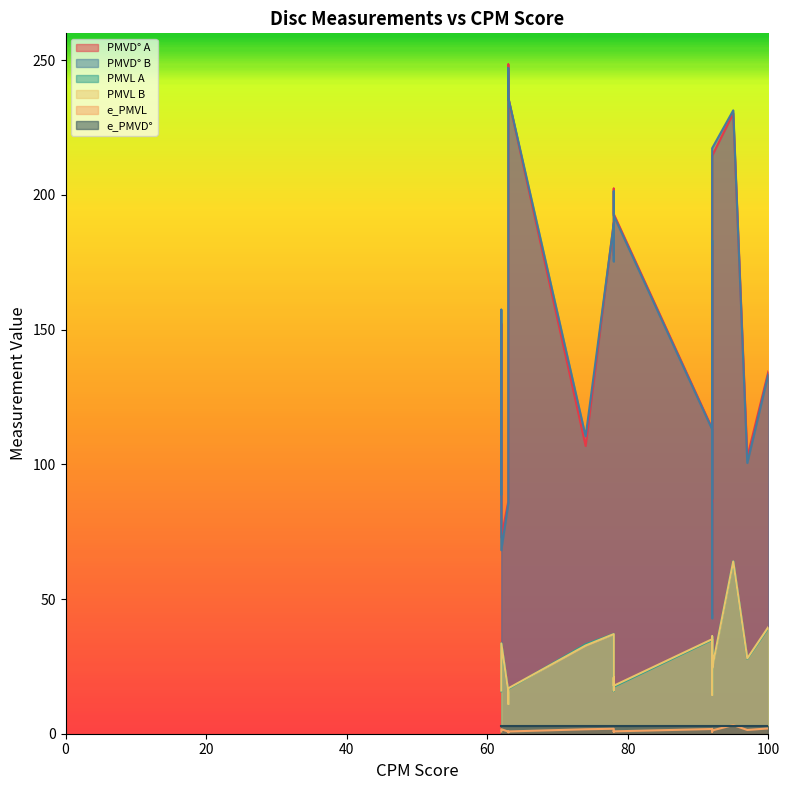

Which series has the largest total across all categories?

PMVD° A